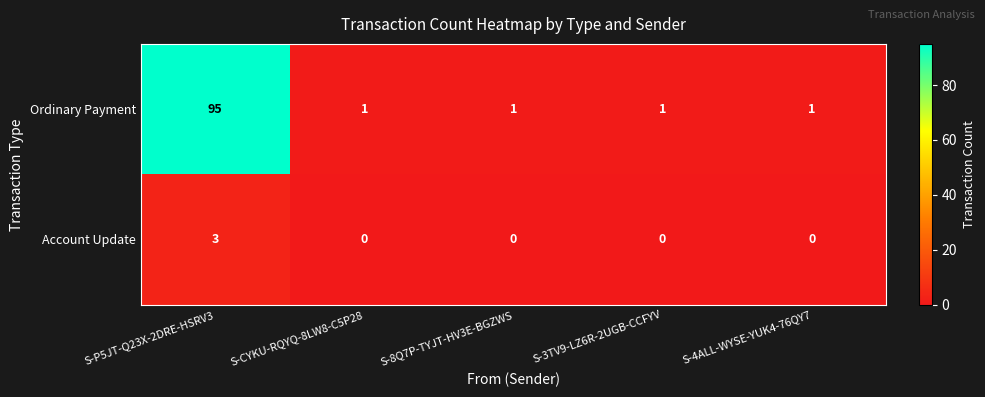

How many series are shown in this chart?

2